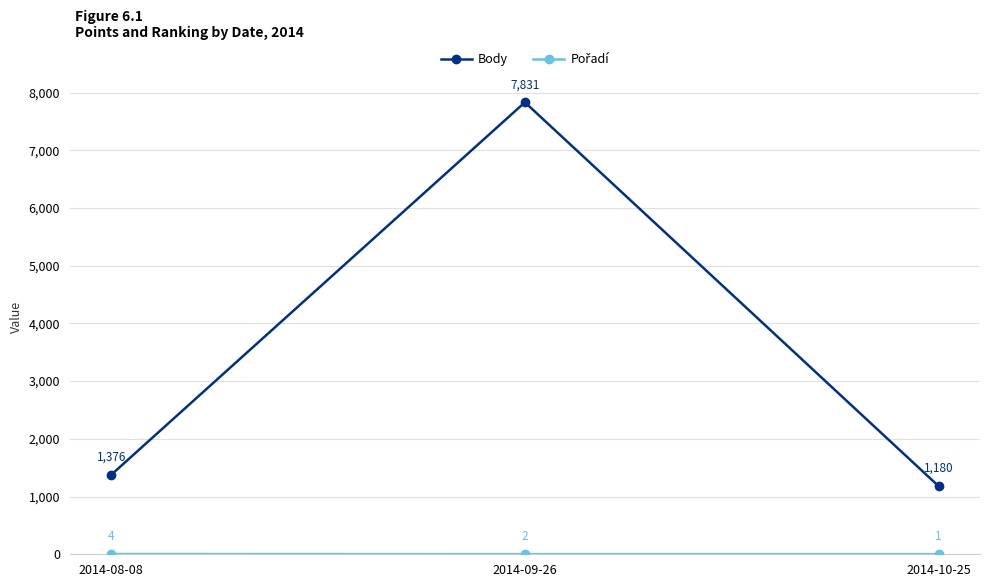

At which label is Body closest to 4505?

2014-08-08